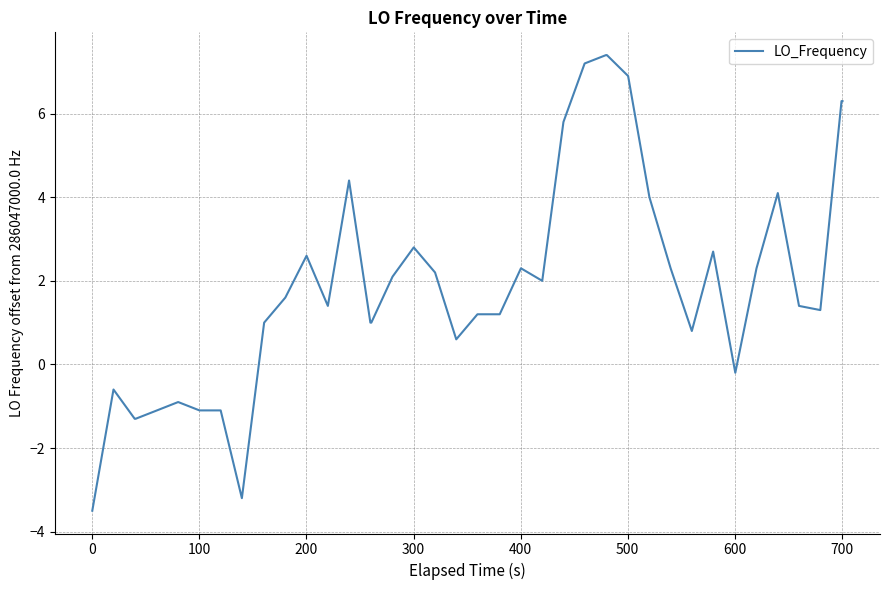

What is the smallest value displayed?

-3.5